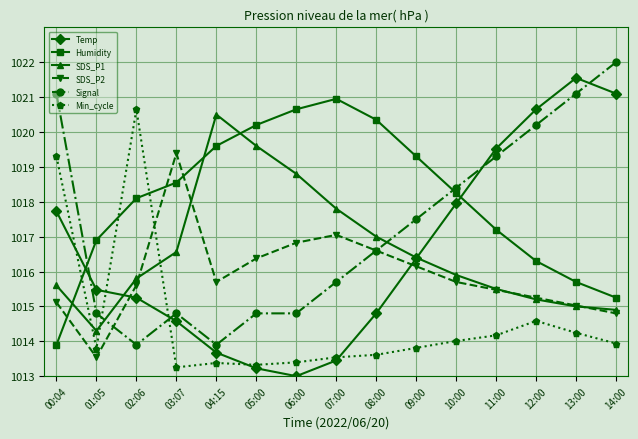

True or false: Humidity has more than 0 interior local peaks.

True